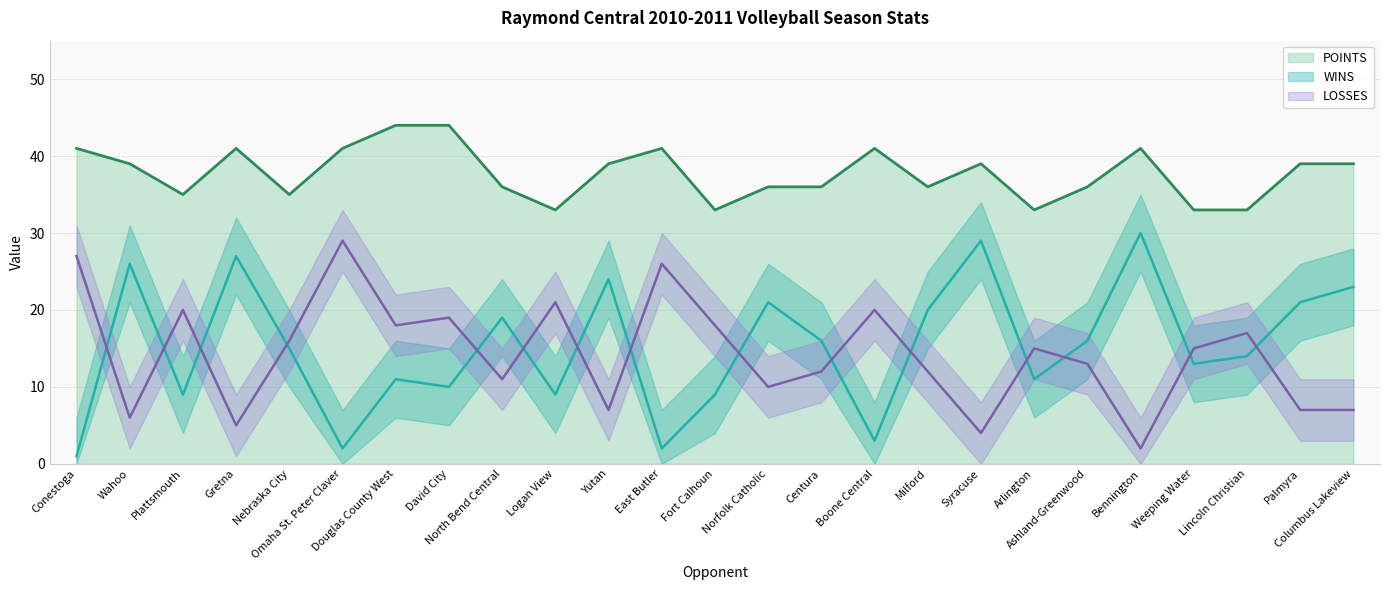

At how many categories does at least one series exceed 28?

25